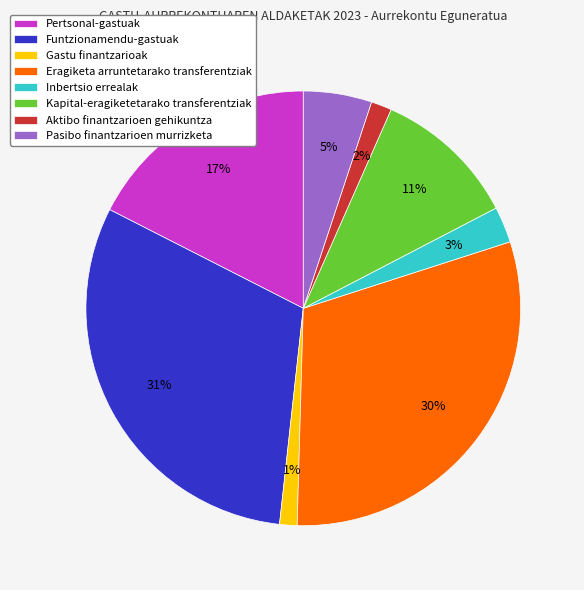

Which has a higher value, Kapital-eragiketetarako transferentziak or Aktibo finantzarioen gehikuntza?

Kapital-eragiketetarako transferentziak